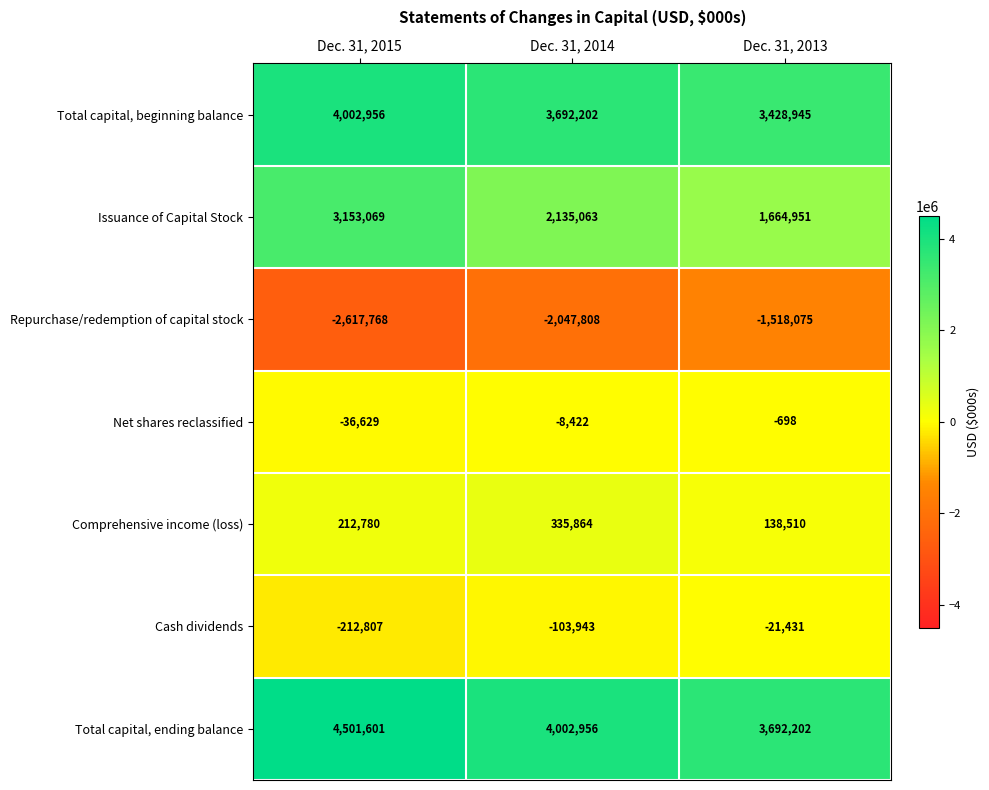

Which series has the largest total across all categories?

Total capital, ending balance